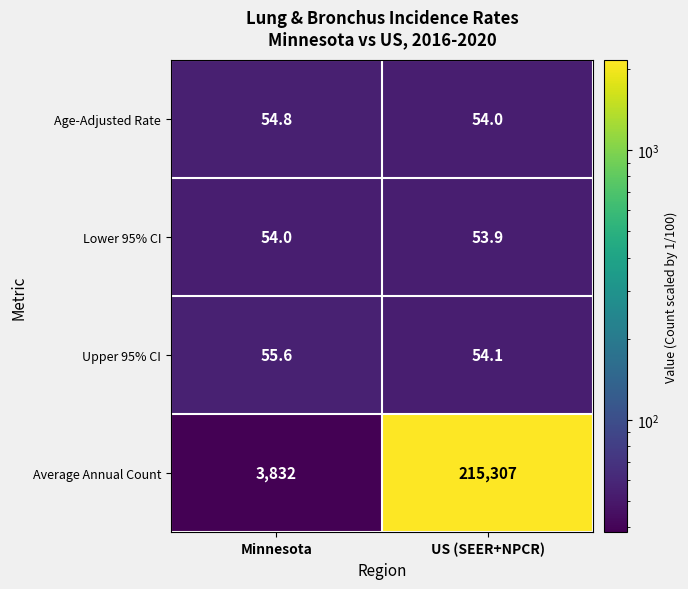

Count the number of data series in this chart.

4